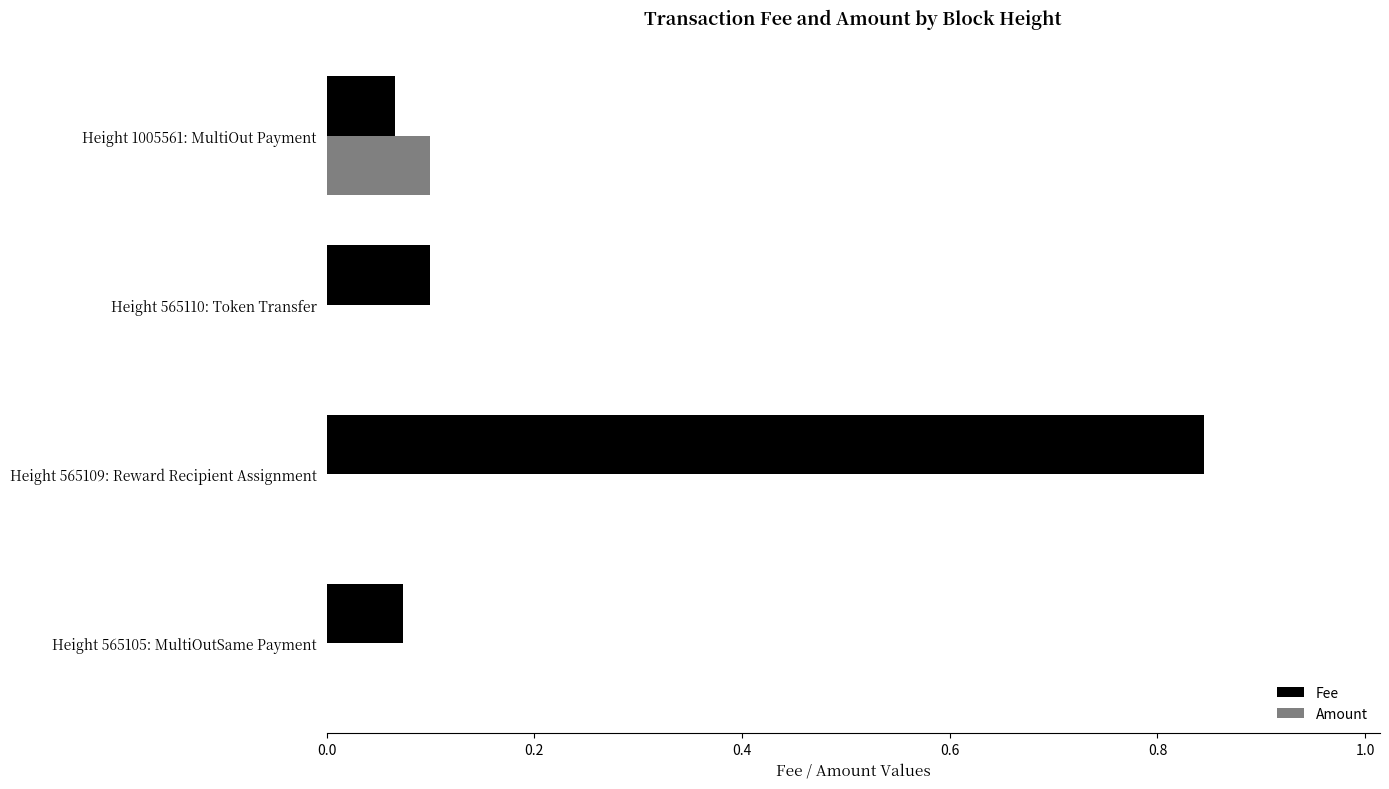

Which series has the largest range (max minus min)?

Fee